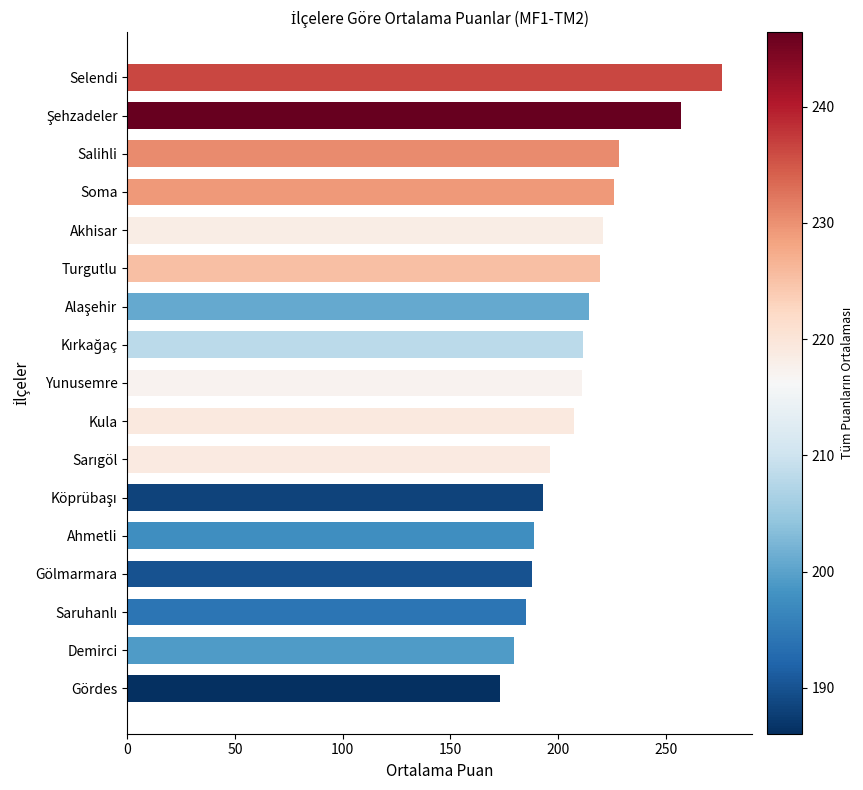

What is the difference between the maximum and minimum values?

103.0